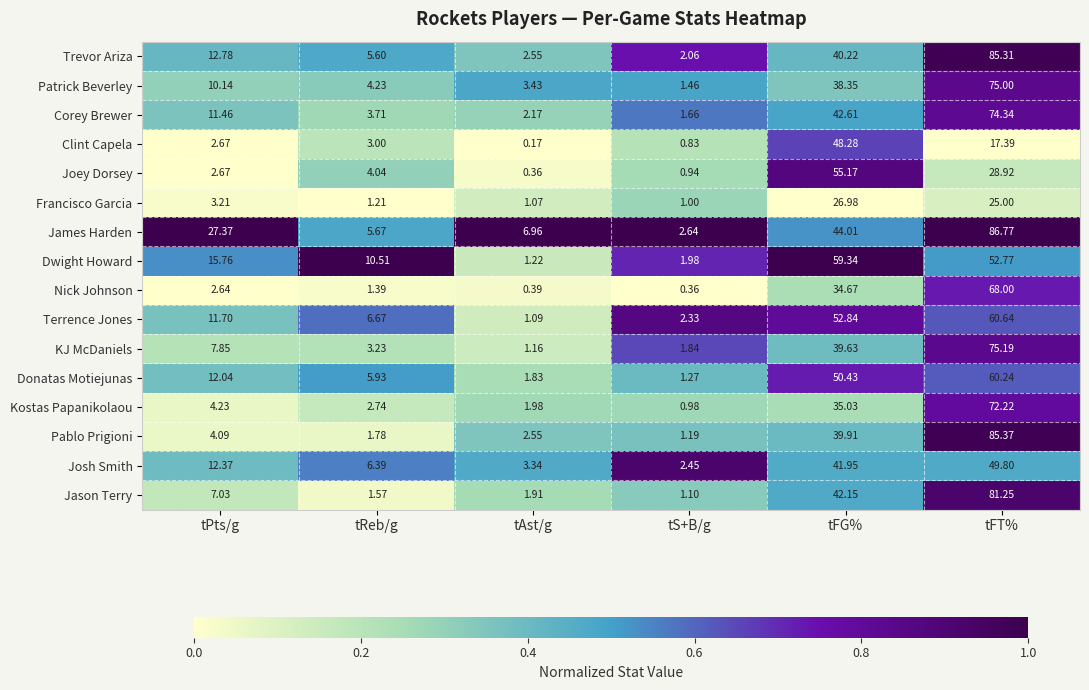

Between tPts/g and tReb/g, which series saw the biggest shift?

James Harden